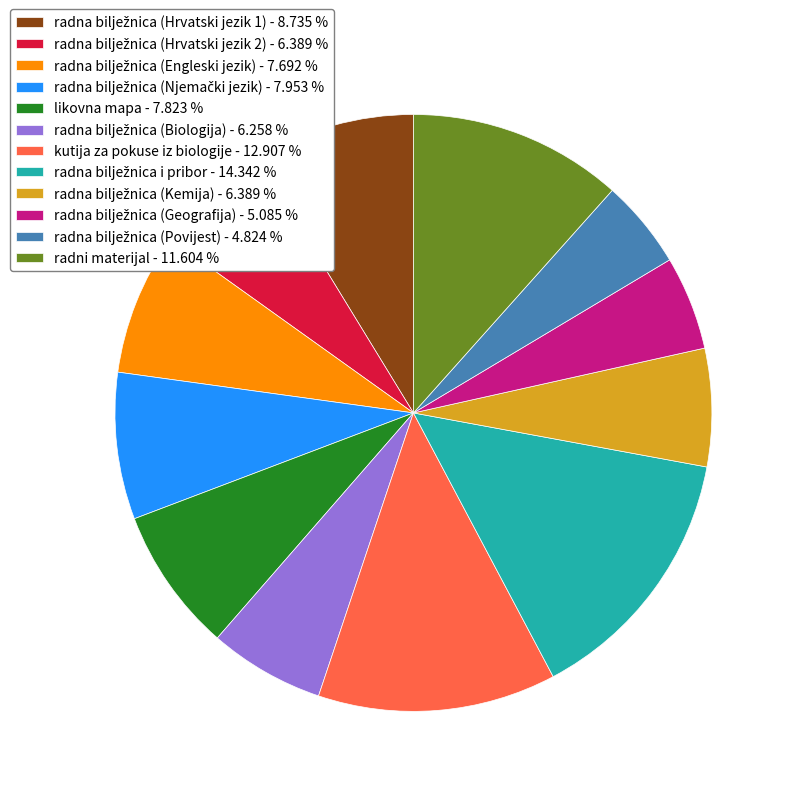

Approximately how many times larger is the value at likovna mapa compared to kutija za pokuse iz biologije?

0.6